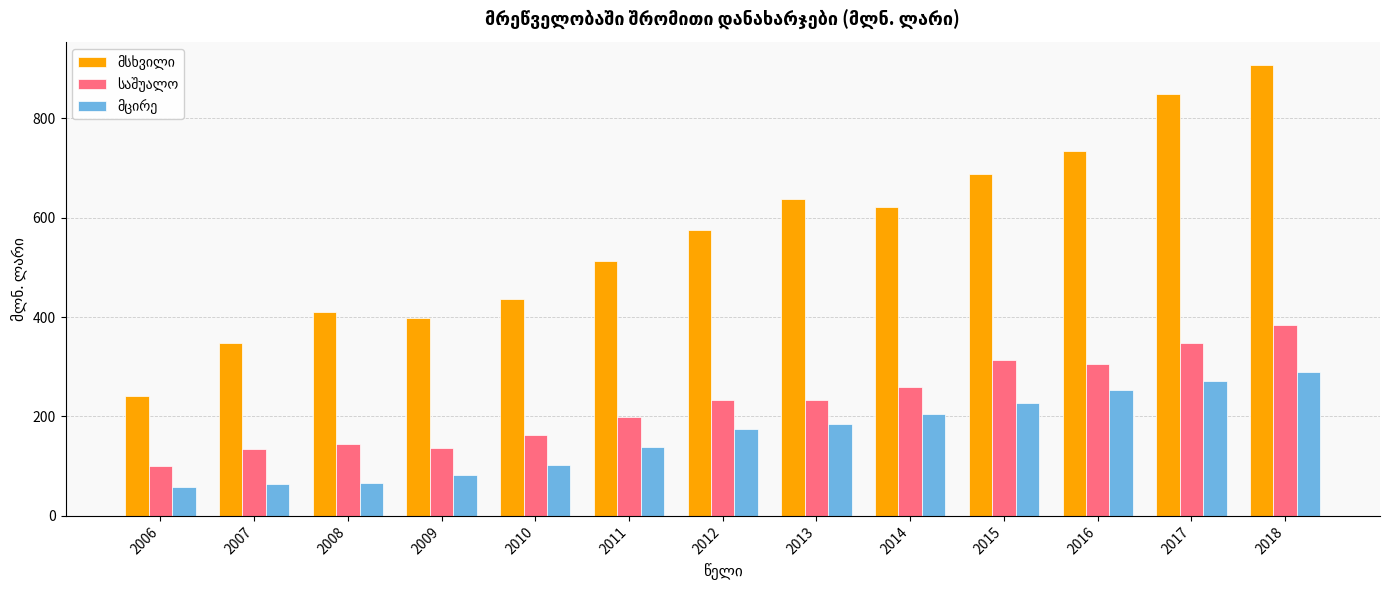

What is the spread (max minus min) of values at 2010?

334.6